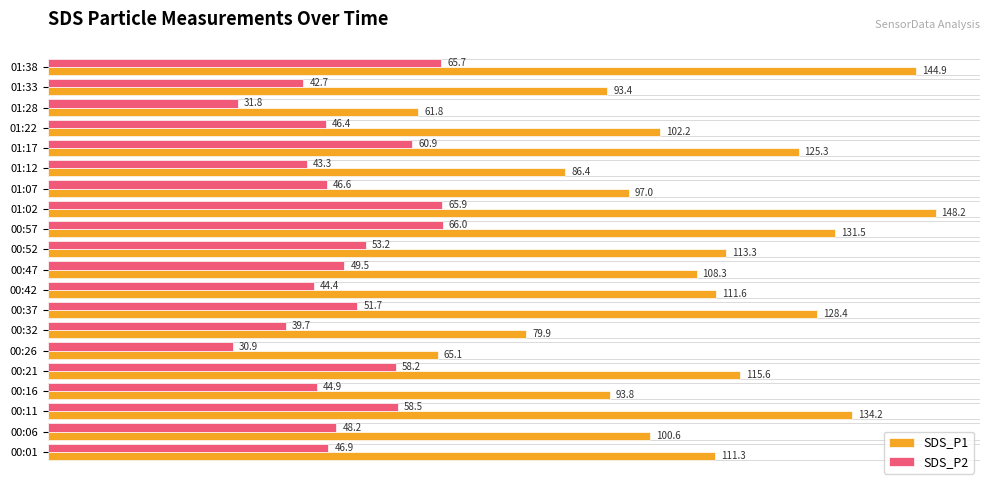

What is the difference between the maximum and minimum values in the SDS_P2 series?

35.1